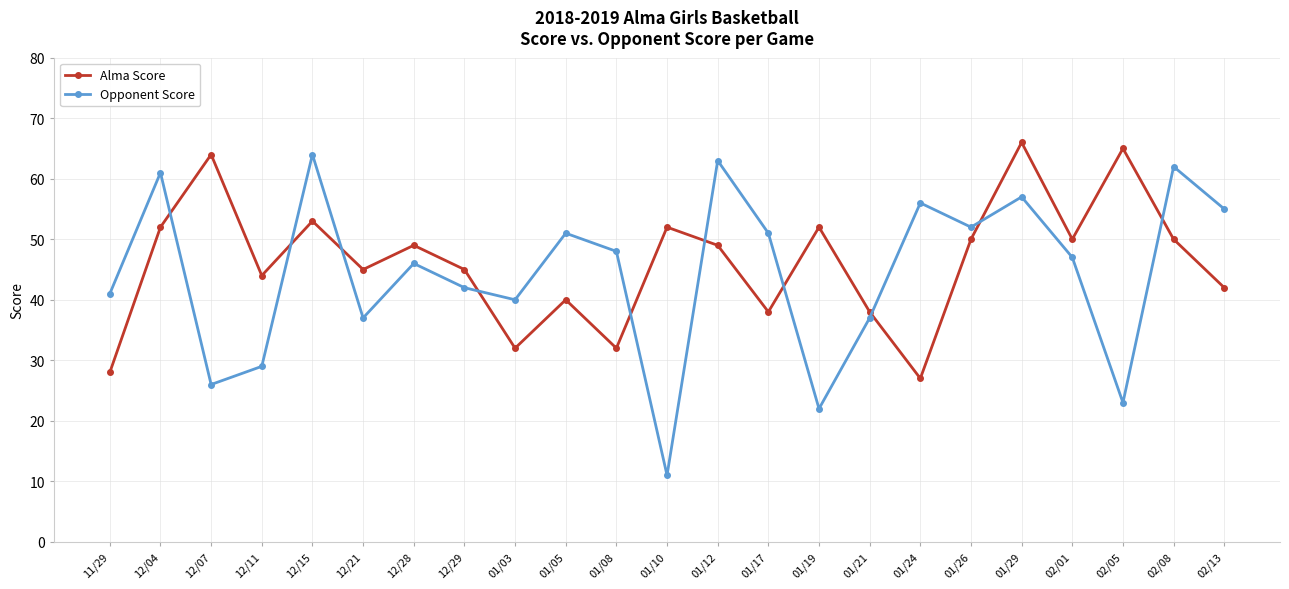

Which series has the largest total across all categories?

Alma Score